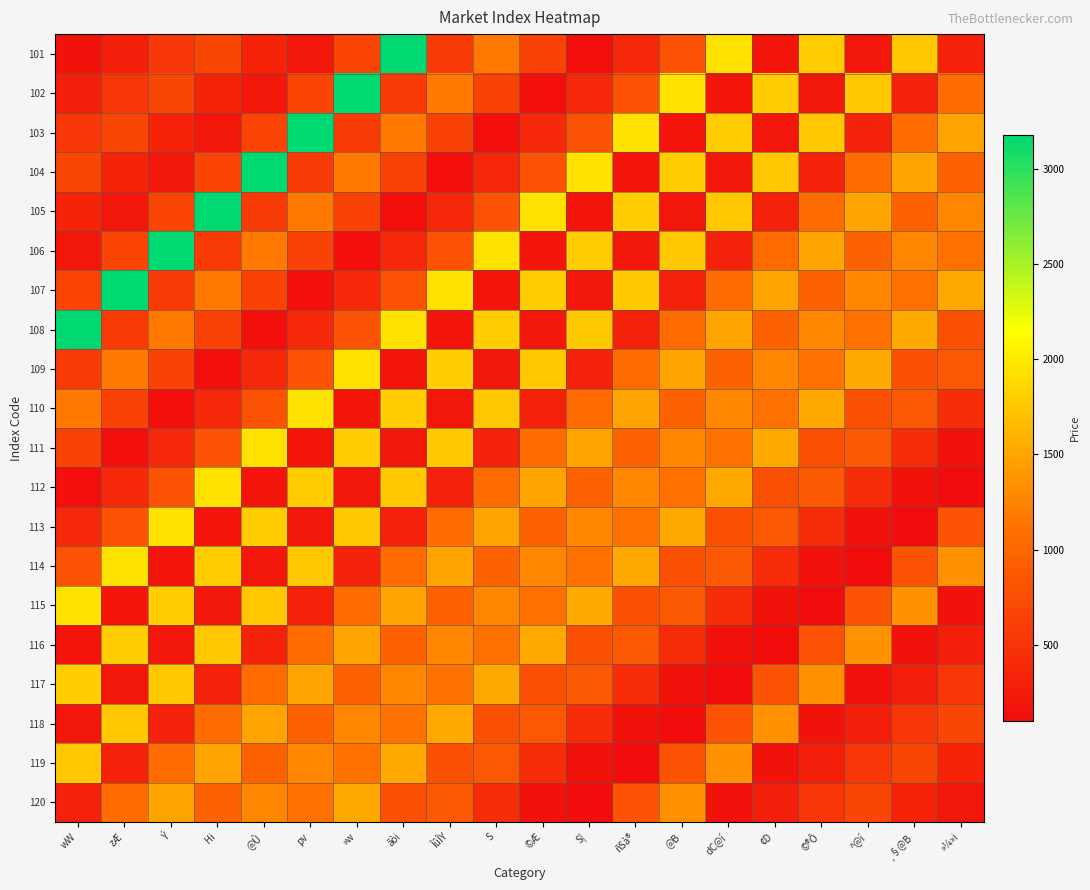

Rank the series at pv from lowest to highest value.

107, 111, 101, 113, 115, 108, 104, 106, 102, 109, 118, 116, 120, 105, 119, 117, 114, 112, 110, 103